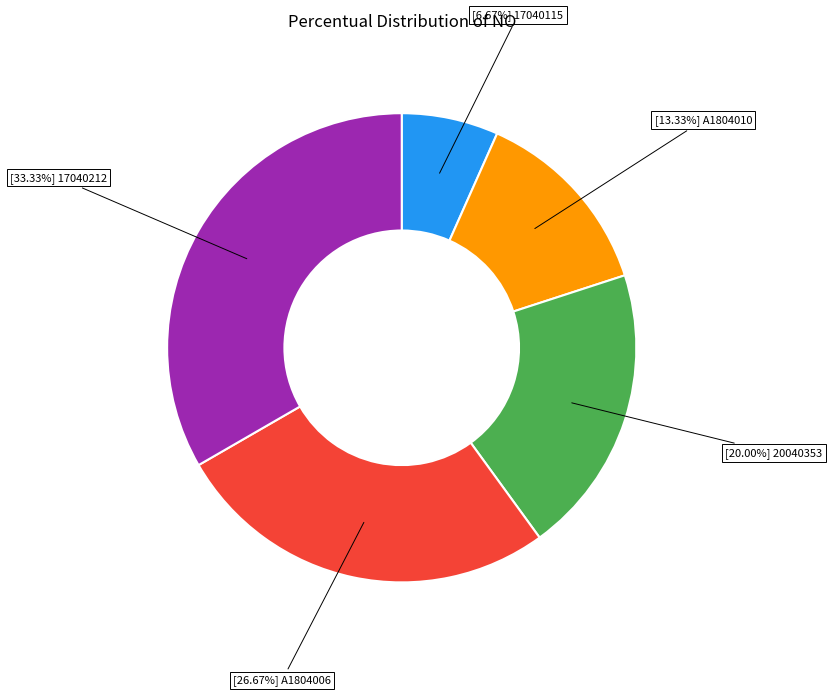

Is there any slice that represents more than half of the pie?

No